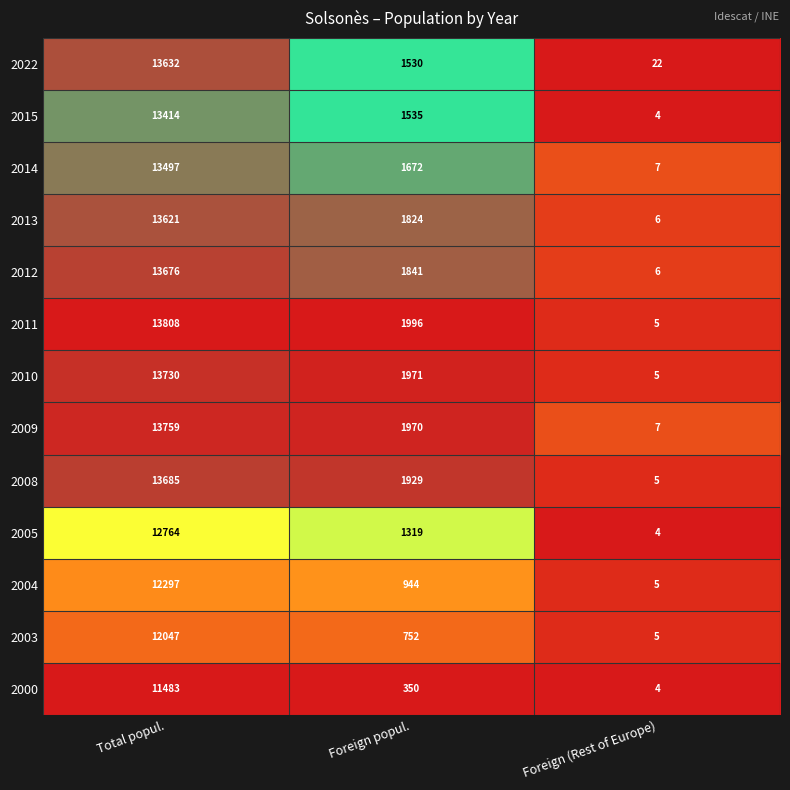

Is it true that 2010 equals 1290 at Foreign popul.?

False